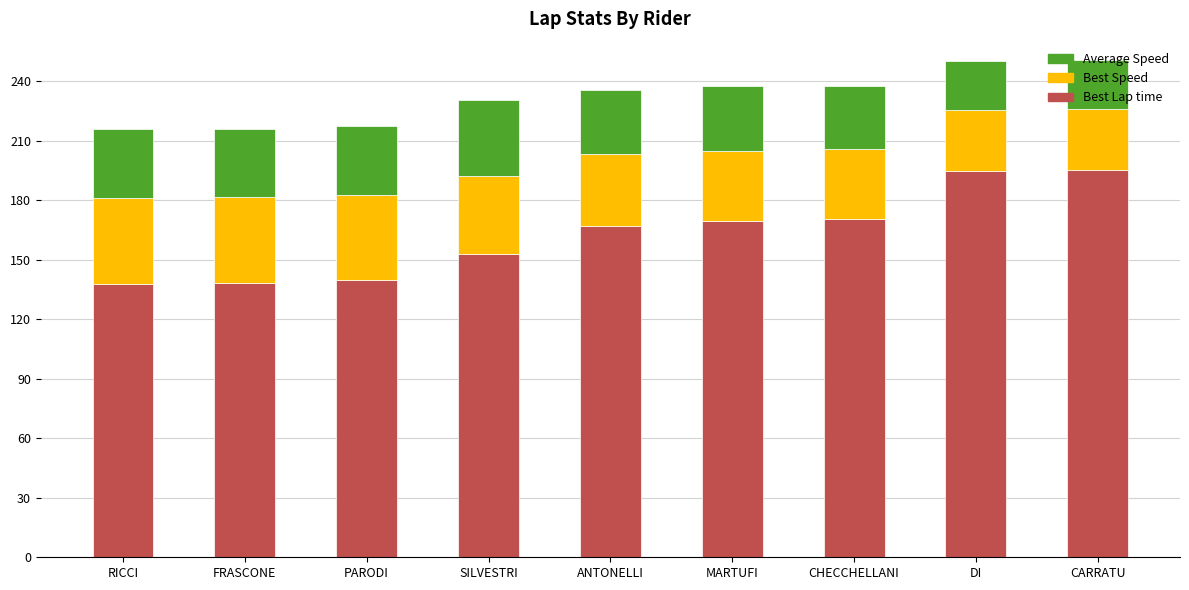

How many data points does each series have?

9